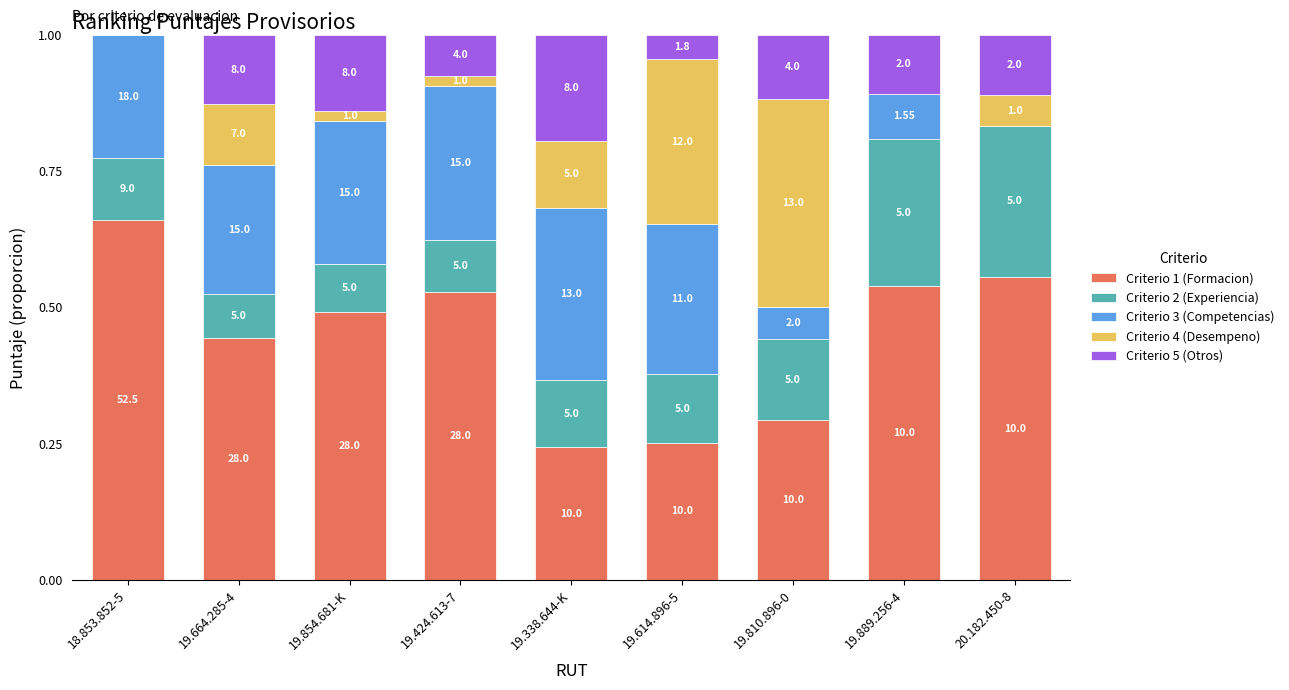

True or false: Criterio 4 (Desempeno) has a value of 0.3 at 19.614.896-5.

True